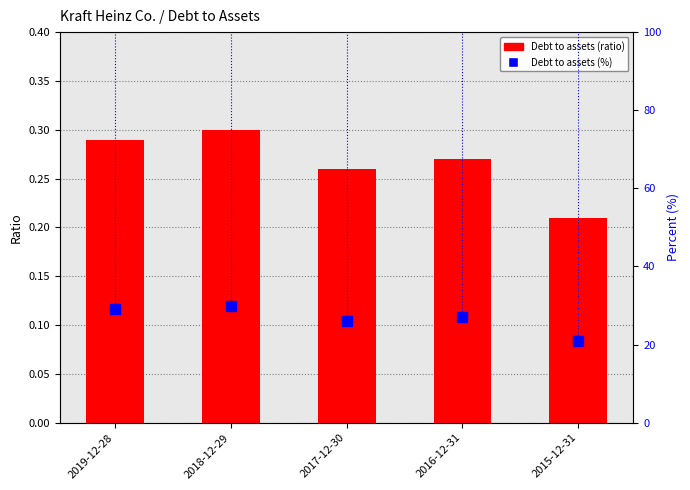

Reading left to right, transcribe all the data shown in this chart.

Debt to assets: 2019-12-28=0.3	2018-12-29=0.3	2017-12-30=0.3	2016-12-31=0.3	2015-12-31=0.2
Debt to assets %: 2019-12-28=29.0	2018-12-29=30.0	2017-12-30=26.0	2016-12-31=27.0	2015-12-31=21.0